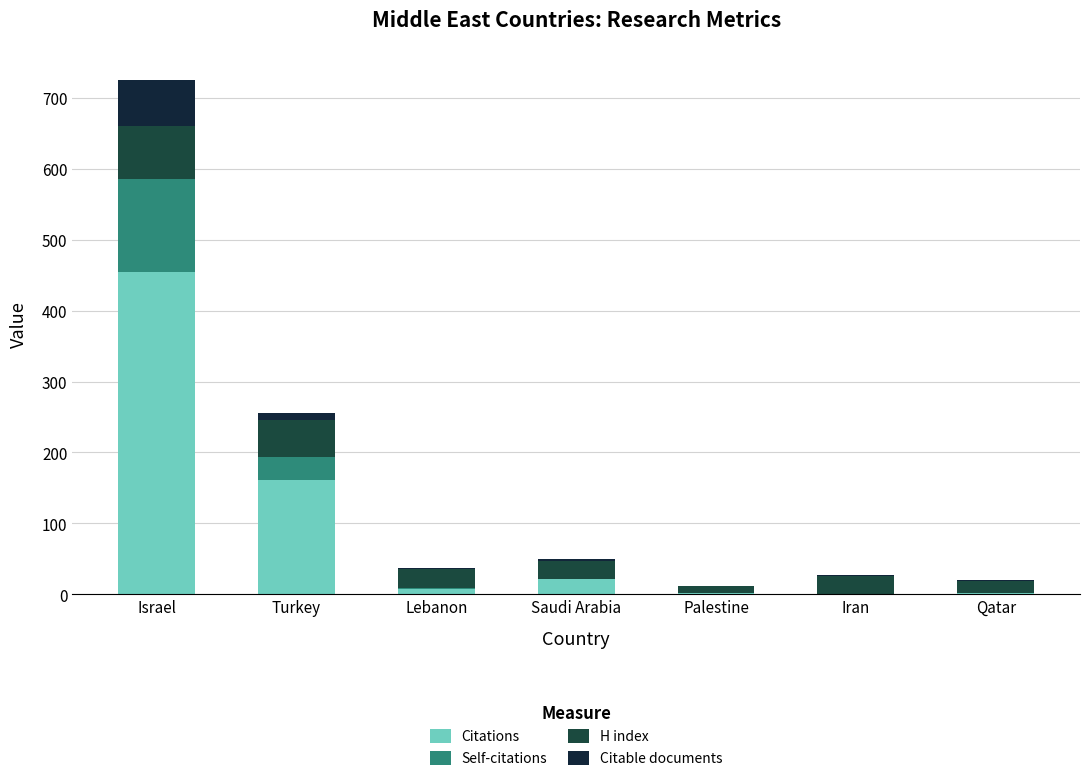

What is the total value across all series at Israel?

726